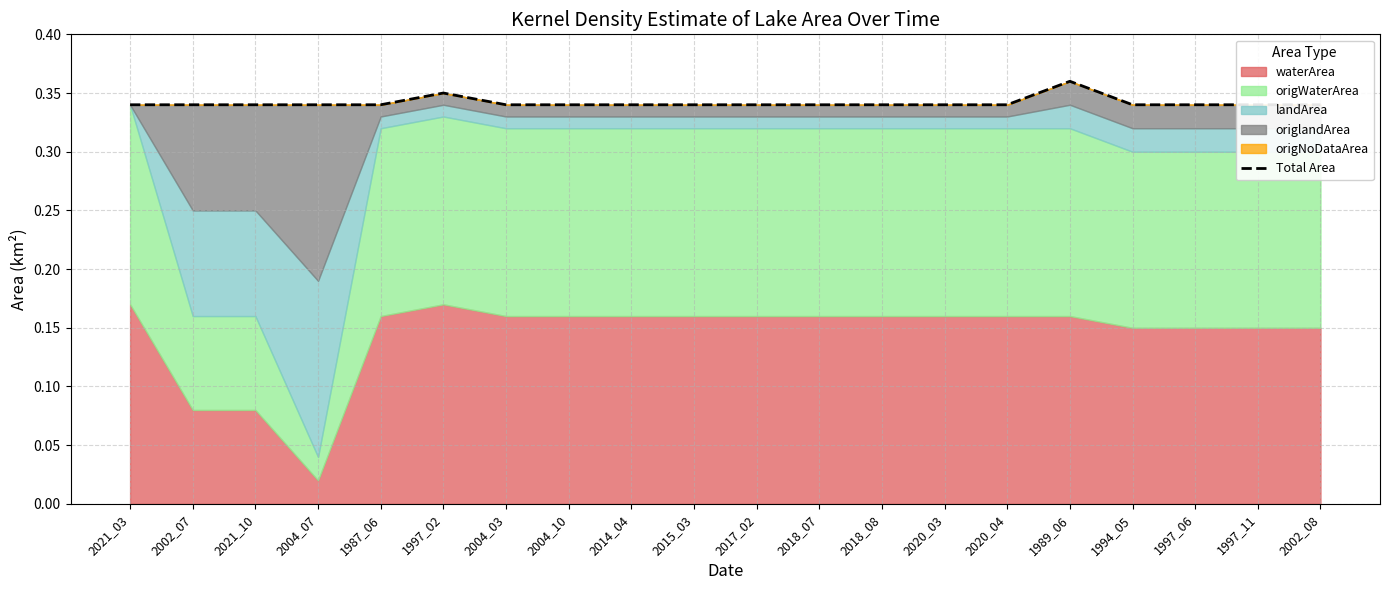

List the labels in order of value, largest first.

1989_06, 1997_02, 2021_03, 1987_06, 2004_03, 2004_10, 2014_04, 2015_03, 2017_02, 2018_07, 2018_08, 2020_03, 2020_04, 1994_05, 1997_06, 1997_11, 2002_08, 2002_07, 2021_10, 2004_07